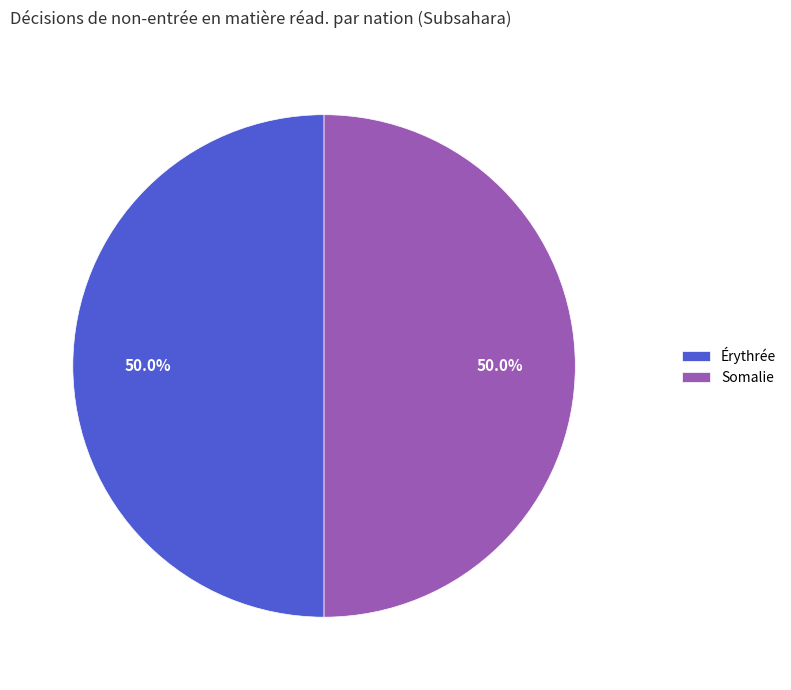

What percentage is NOT represented by Érythrée?

50.0%